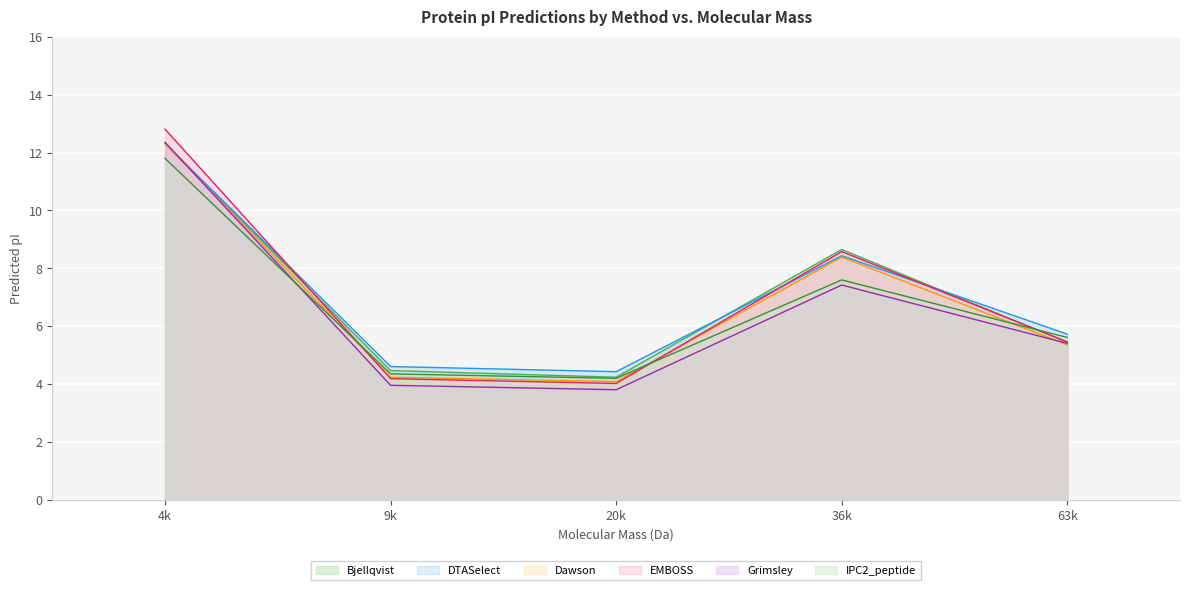

True or false: Dawson has more than 0 points higher than both neighbors.

True